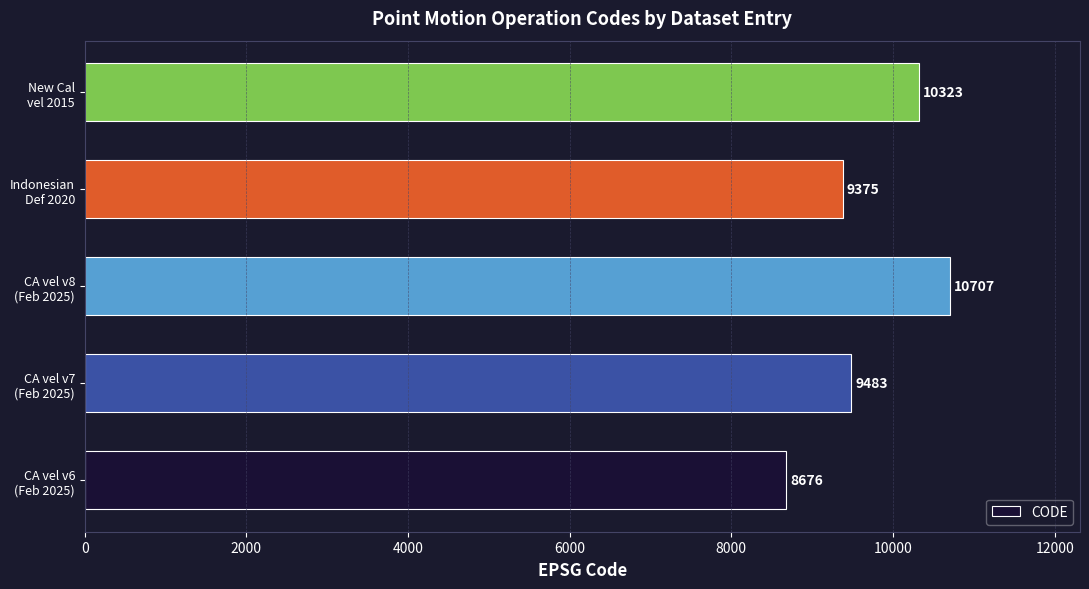

What is the smallest value displayed?

8676